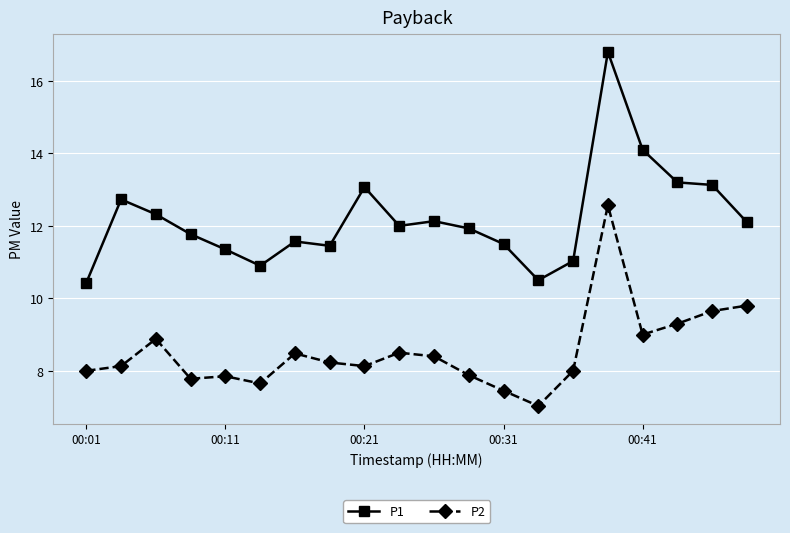

What is the value of the P2 point at the 18th from the left?

9.3